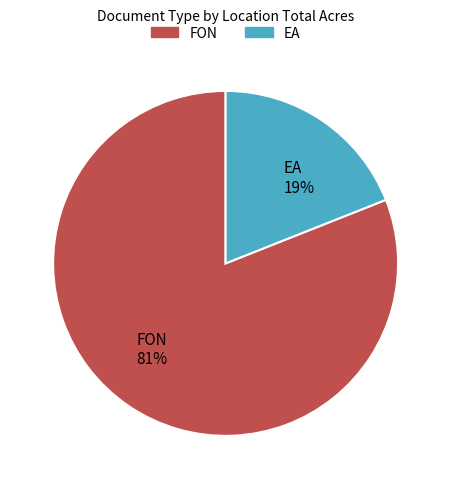

The EA slice represents 19% of the pie. True or false?

True